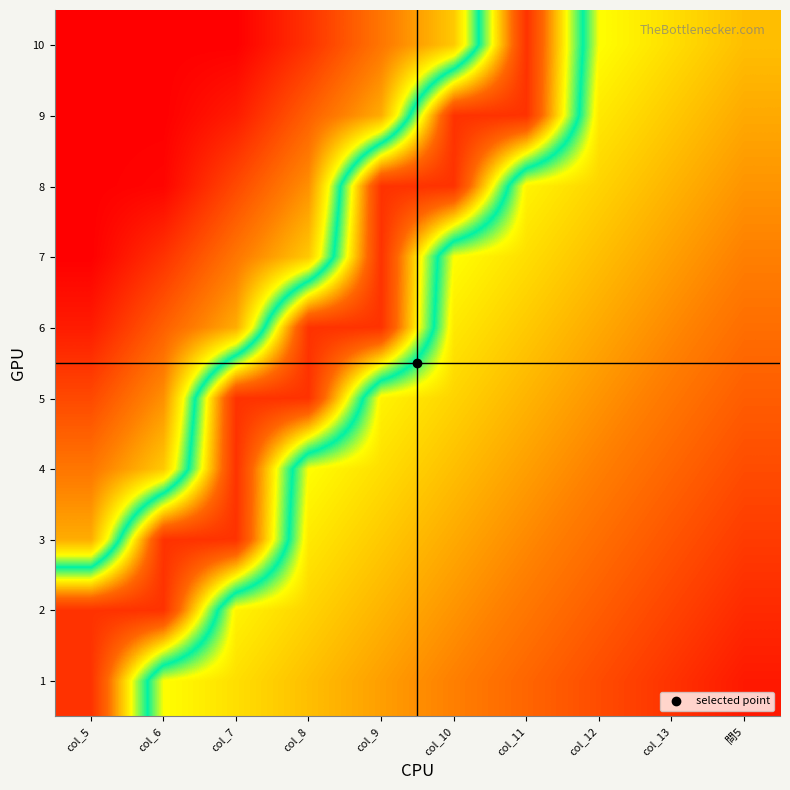

At which category is the sum across all series the highest?

col_9